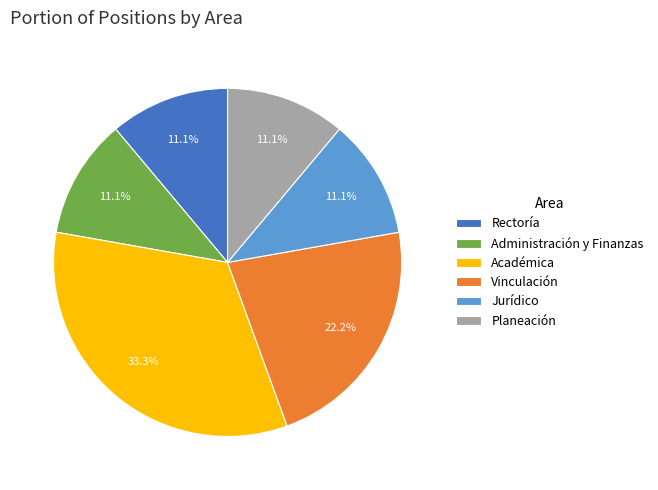

Does any single category account for the majority?

No